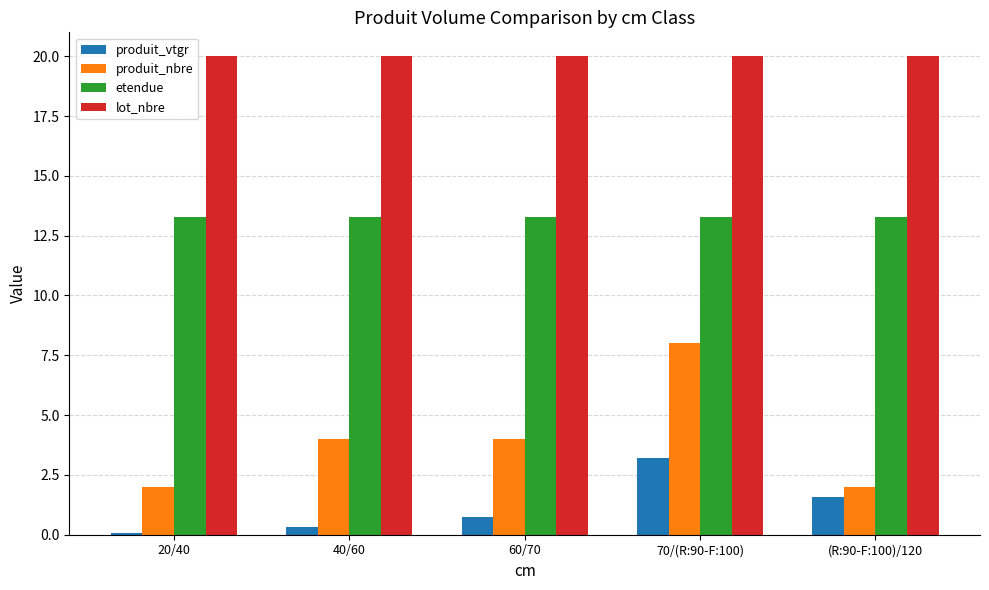

What is the lowest value of the lot_nbre series?

20.0